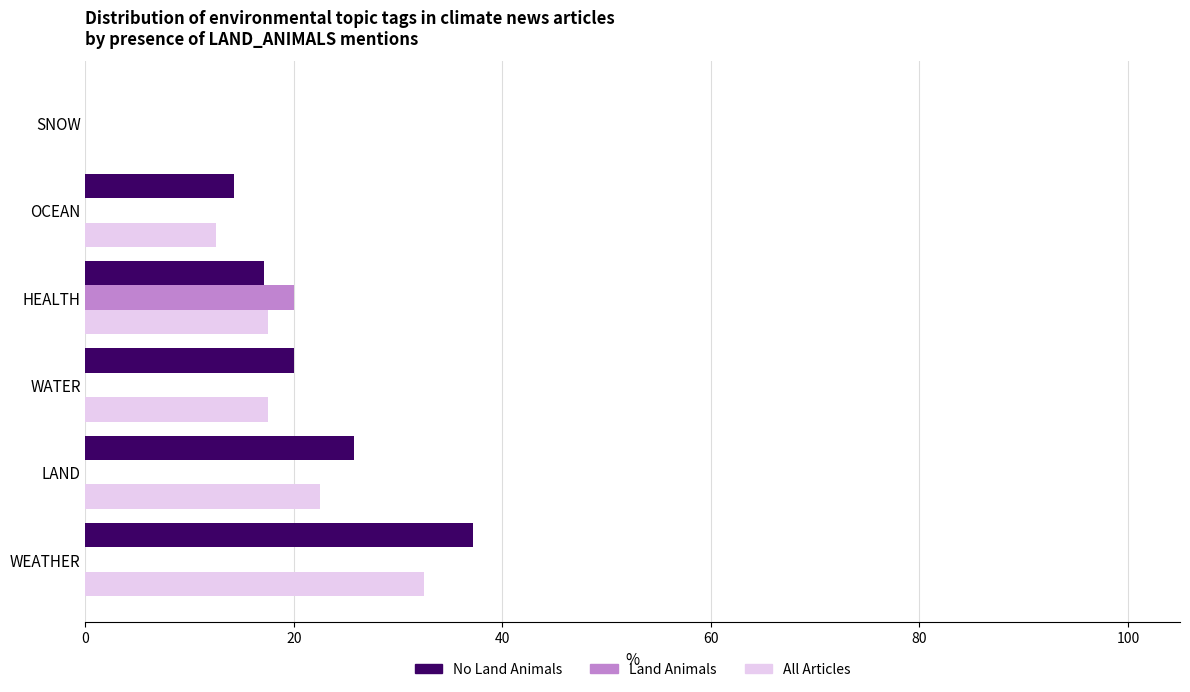

What is the sum of all No Land Animals values?

114.3